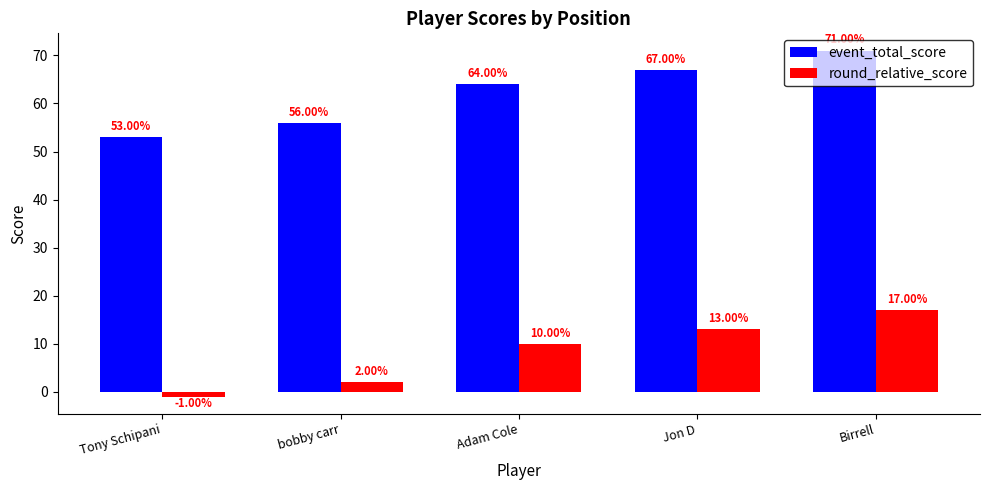

What is the difference between the second highest and minimum values in the event_total_score series?

14